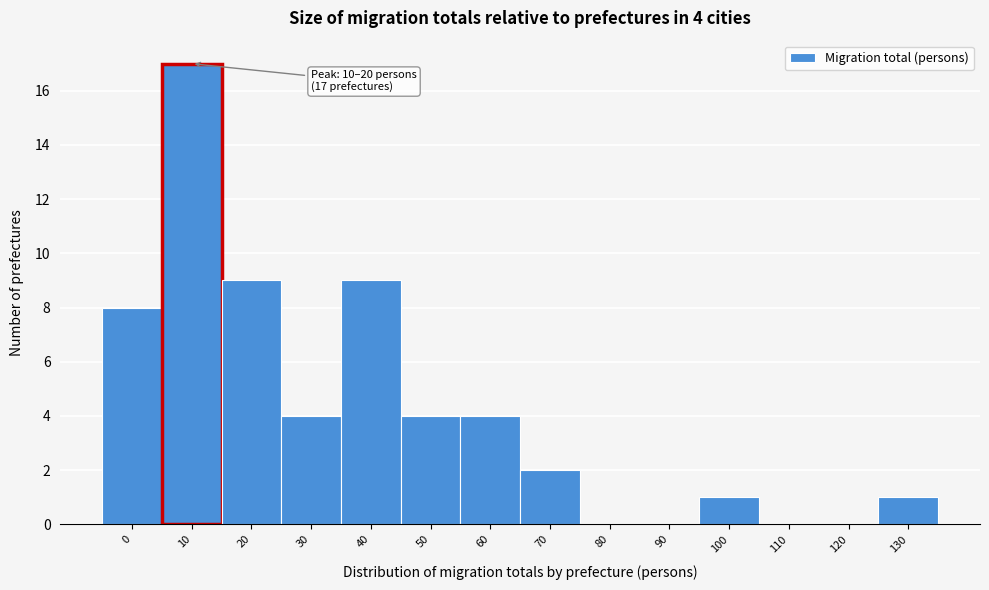

Reading left to right, what are all the values shown in this chart?

0=8	10=17	20=9	30=4	40=9	50=4	60=4	70=2	80=0	90=0	100=1	110=0	120=0	130=1